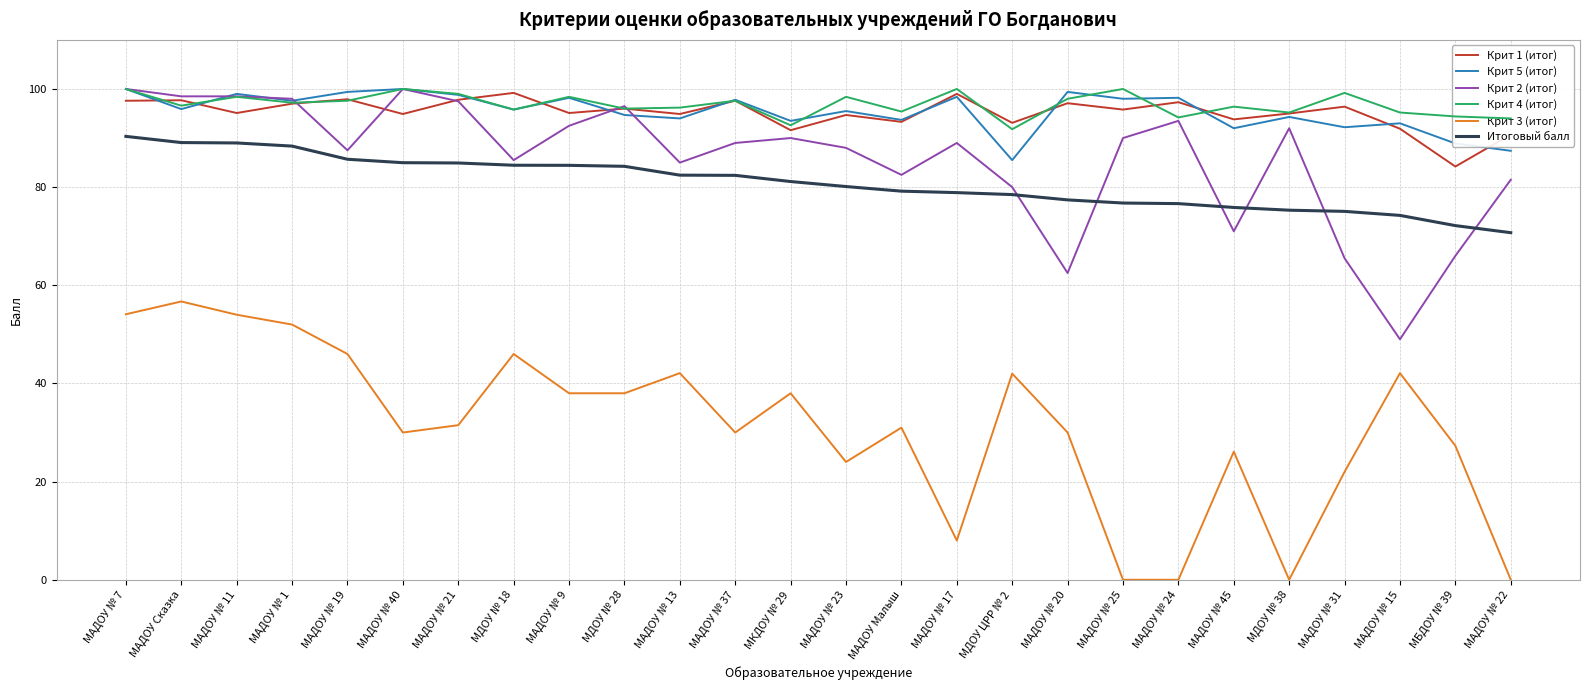

What is the lowest value of the Крит 2 (итог) series?

49.0